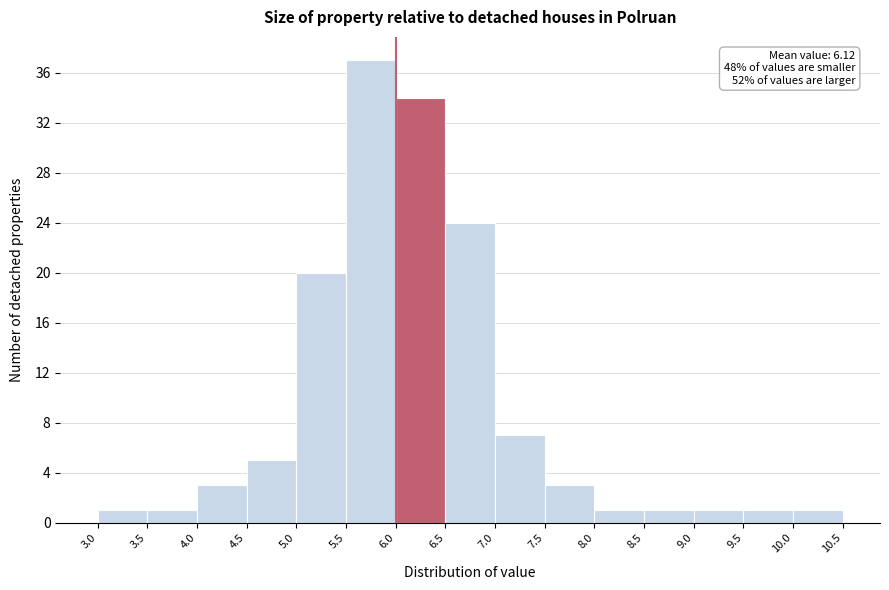

Over which range of the x-axis is the bar tallest?

5.5 to 6.0